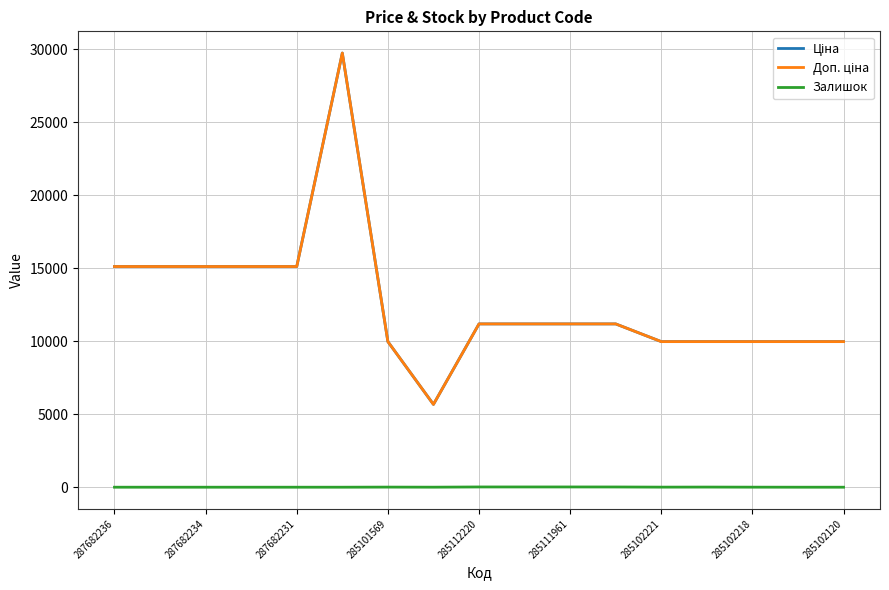

True or false: Залишок and Ціна cross at least once.

False